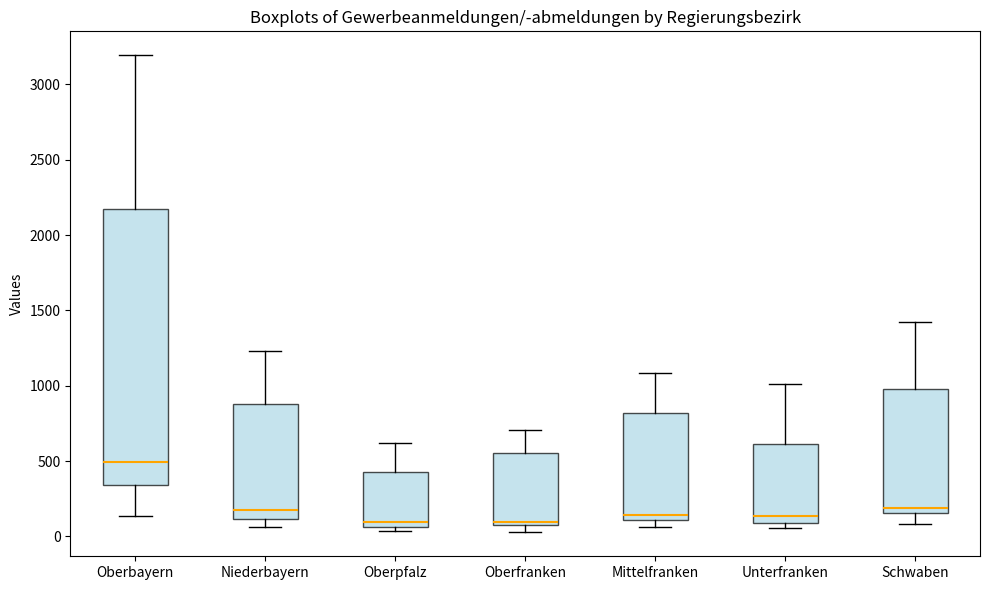

Which box has the highest median line?

Oberbayern